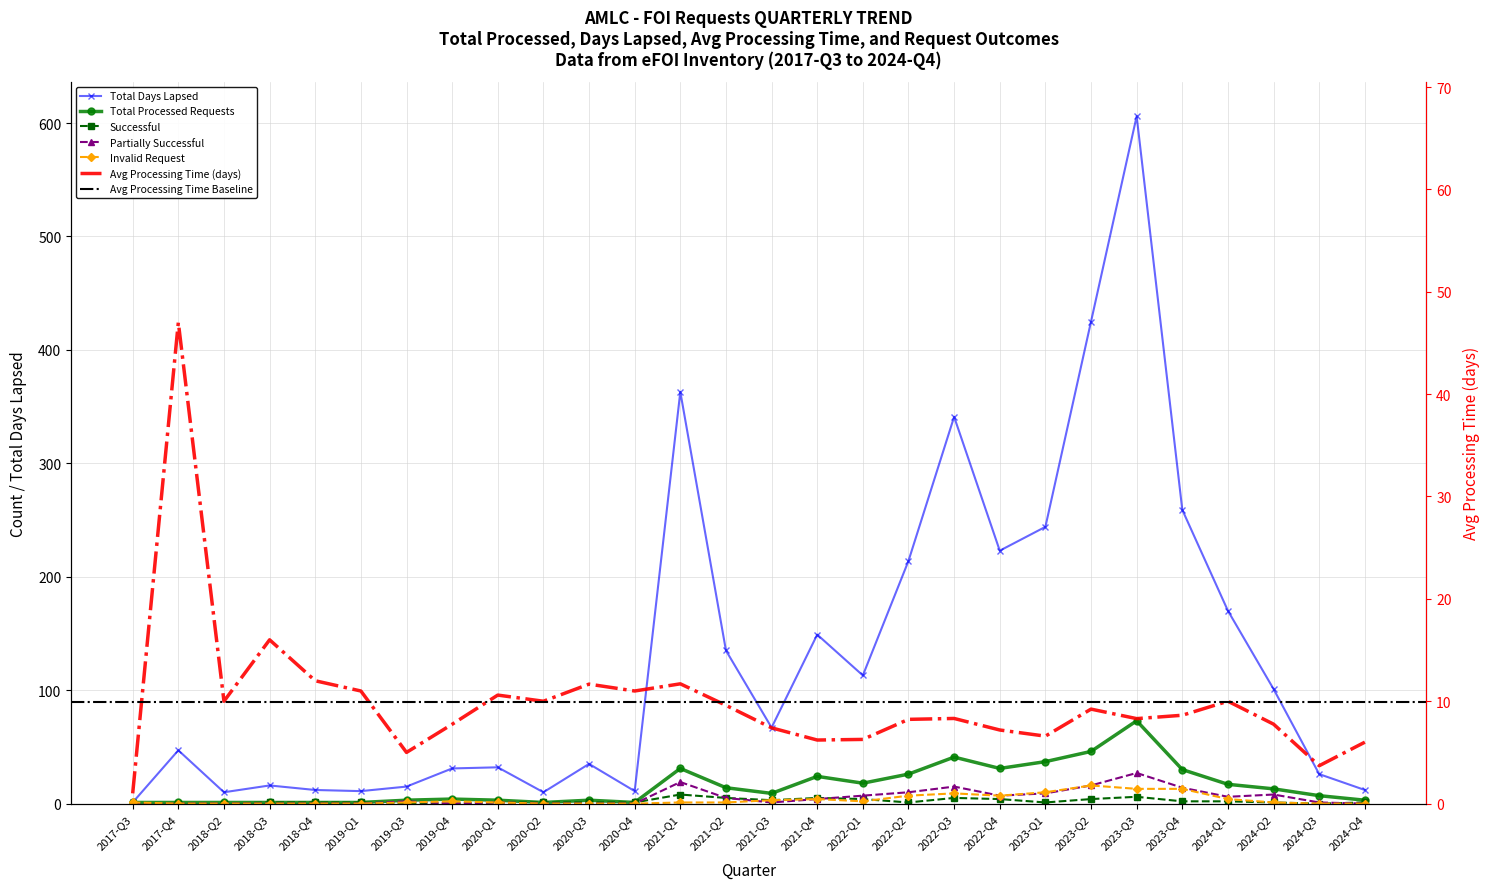

Reading right to left, transcribe all the data shown in this chart.

Total Processed Requests: 2024-Q4=3.0	2024-Q3=7.0	2024-Q2=13.0	2024-Q1=17.0	2023-Q4=30.0	2023-Q3=73.0	2023-Q2=46.0	2023-Q1=37.0	2022-Q4=31.0	2022-Q3=41.0	2022-Q2=26.0	2022-Q1=18.0	2021-Q4=24.0	2021-Q3=9.0	2021-Q2=14.0	2021-Q1=31.0	2020-Q4=1.0	2020-Q3=3.0	2020-Q2=1.0	2020-Q1=3.0	2019-Q4=4.0	2019-Q3=3.0	2019-Q1=1.0	2018-Q4=1.0	2018-Q3=1.0	2018-Q2=1.0	2017-Q4=1.0	2017-Q3=1.0
Total Days Lapsed: 2024-Q4=12.0	2024-Q3=26.0	2024-Q2=101.0	2024-Q1=170.0	2023-Q4=259.0	2023-Q3=606.0	2023-Q2=425.0	2023-Q1=244.0	2022-Q4=223.0	2022-Q3=341.0	2022-Q2=214.0	2022-Q1=113.0	2021-Q4=149.0	2021-Q3=67.0	2021-Q2=135.0	2021-Q1=363.0	2020-Q4=11.0	2020-Q3=35.0	2020-Q2=10.0	2020-Q1=32.0	2019-Q4=31.0	2019-Q3=15.0	2019-Q1=11.0	2018-Q4=12.0	2018-Q3=16.0	2018-Q2=10.0	2017-Q4=47.0	2017-Q3=1.0
Avg Processing Time: 2024-Q4=6.0	2024-Q3=3.7	2024-Q2=7.8	2024-Q1=10.0	2023-Q4=8.6	2023-Q3=8.3	2023-Q2=9.2	2023-Q1=6.6	2022-Q4=7.2	2022-Q3=8.3	2022-Q2=8.2	2022-Q1=6.3	2021-Q4=6.2	2021-Q3=7.4	2021-Q2=9.6	2021-Q1=11.7	2020-Q4=11.0	2020-Q3=11.7	2020-Q2=10.0	2020-Q1=10.6	2019-Q4=7.8	2019-Q3=5.0	2019-Q1=11.0	2018-Q4=12.0	2018-Q3=16.0	2018-Q2=10.0	2017-Q4=47.0	2017-Q3=1.0
Successful: 2024-Q4=1.0	2024-Q3=0.0	2024-Q2=1.0	2024-Q1=2.0	2023-Q4=2.0	2023-Q3=6.0	2023-Q2=4.0	2023-Q1=1.0	2022-Q4=4.0	2022-Q3=5.0	2022-Q2=1.0	2022-Q1=4.0	2021-Q4=5.0	2021-Q3=3.0	2021-Q2=5.0	2021-Q1=8.0	2020-Q4=1.0	2020-Q3=1.0	2020-Q2=1.0	2020-Q1=1.0	2019-Q4=0.0	2019-Q3=0.0	2019-Q1=1.0	2018-Q4=1.0	2018-Q3=1.0	2018-Q2=0.0	2017-Q4=0.0	2017-Q3=0.0
Partially Successful: 2024-Q4=0.0	2024-Q3=1.0	2024-Q2=8.0	2024-Q1=6.0	2023-Q4=14.0	2023-Q3=27.0	2023-Q2=16.0	2023-Q1=9.0	2022-Q4=7.0	2022-Q3=15.0	2022-Q2=10.0	2022-Q1=7.0	2021-Q4=4.0	2021-Q3=1.0	2021-Q2=5.0	2021-Q1=19.0	2020-Q4=0.0	2020-Q3=0.0	2020-Q2=0.0	2020-Q1=1.0	2019-Q4=0.0	2019-Q3=2.0	2019-Q1=0.0	2018-Q4=0.0	2018-Q3=0.0	2018-Q2=0.0	2017-Q4=0.0	2017-Q3=0.0
Invalid Request: 2024-Q4=0.0	2024-Q3=0.0	2024-Q2=1.0	2024-Q1=4.0	2023-Q4=13.0	2023-Q3=13.0	2023-Q2=16.0	2023-Q1=10.0	2022-Q4=7.0	2022-Q3=9.0	2022-Q2=7.0	2022-Q1=2.0	2021-Q4=4.0	2021-Q3=3.0	2021-Q2=1.0	2021-Q1=1.0	2020-Q4=0.0	2020-Q3=0.0	2020-Q2=0.0	2020-Q1=1.0	2019-Q4=2.0	2019-Q3=1.0	2019-Q1=0.0	2018-Q4=0.0	2018-Q3=0.0	2018-Q2=0.0	2017-Q4=0.0	2017-Q3=1.0